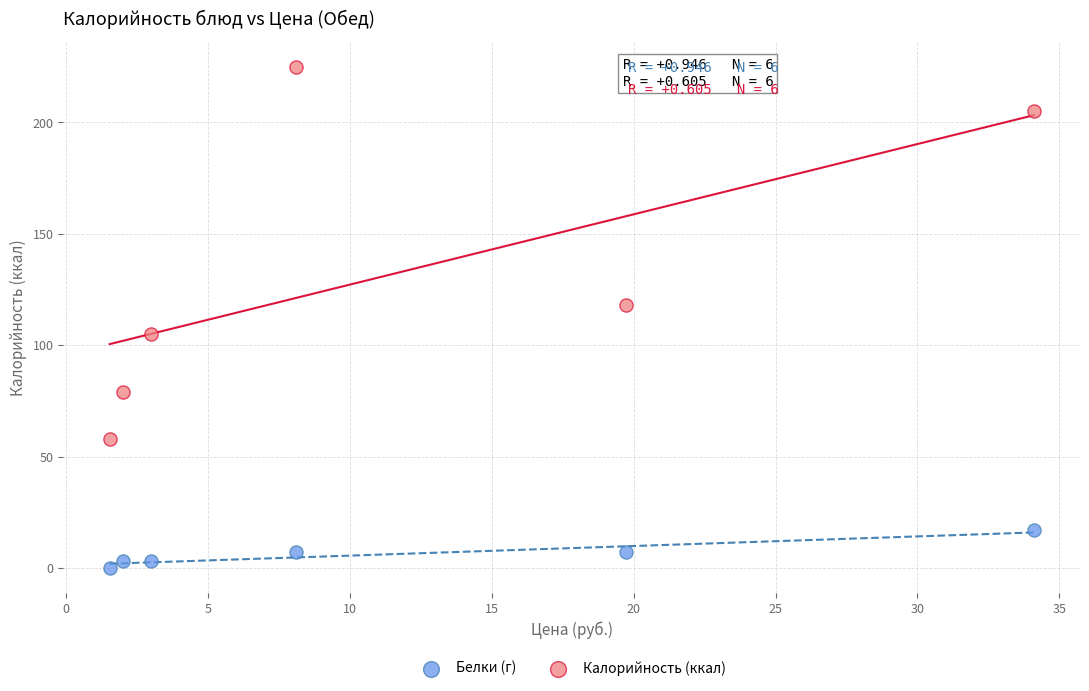

Which series has the largest Y range (max minus min)?

Калорийность (ккал)